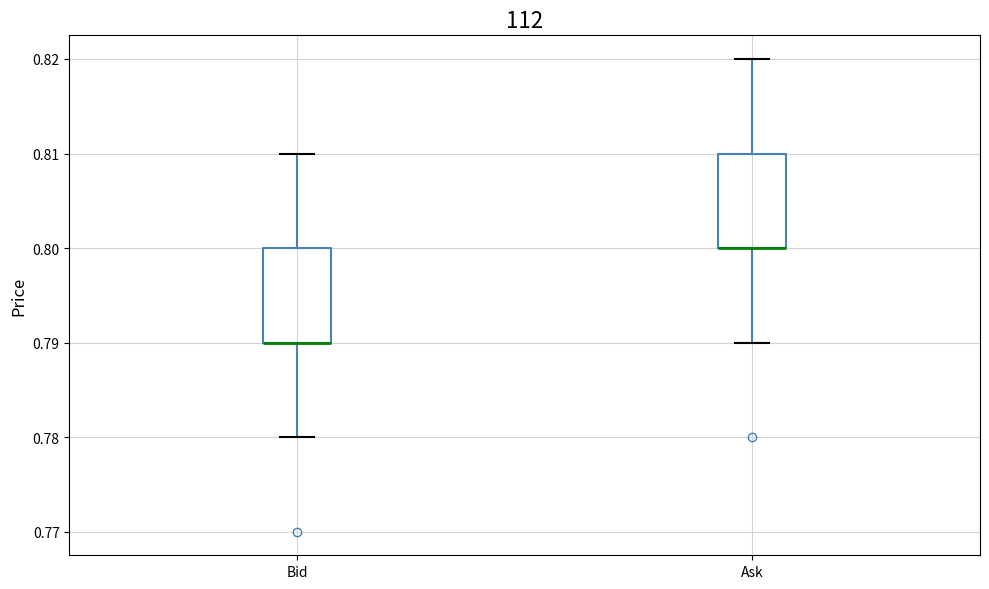

Reading left to right, transcribe this box plot: for each box, give where its median line is, the range the box spans, and where its two whiskers end, as read against the y-axis. The values are not printed on the chart, so give them approximately, as read against the axis.

Bid: median 0.79 (drawn on the box's lower edge), box 0.79 to 0.80, whiskers 0.78 to 0.81
Ask: median 0.80 (drawn on the box's lower edge), box 0.80 to 0.81, whiskers 0.79 to 0.82